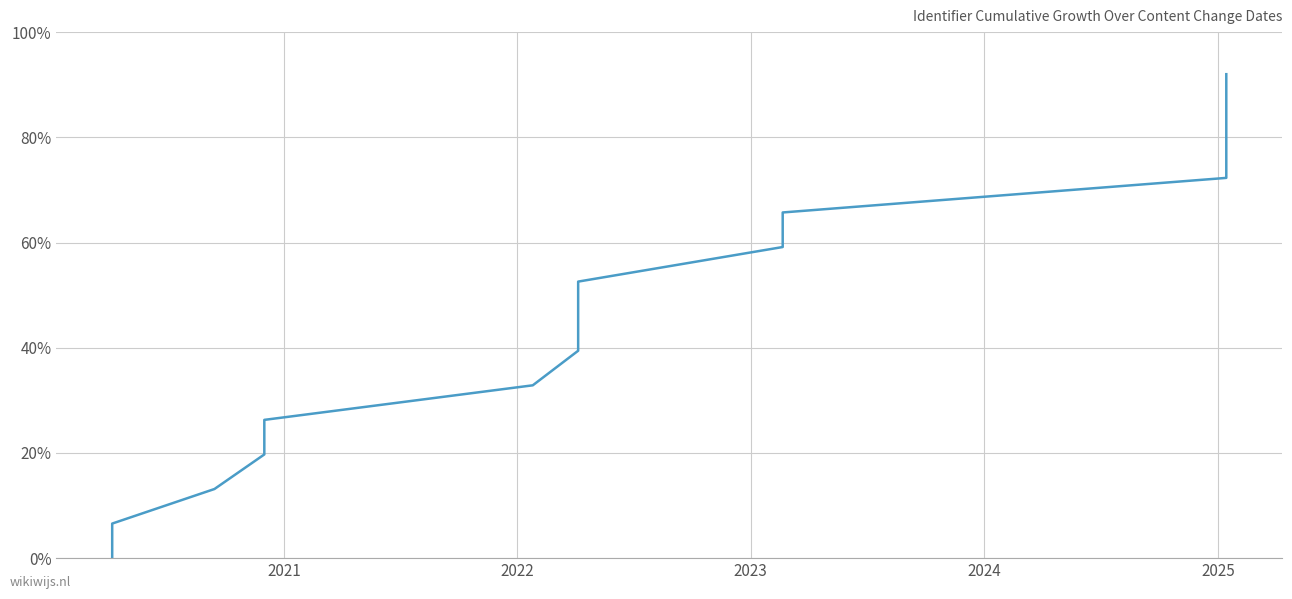

What is the average value?

46.0